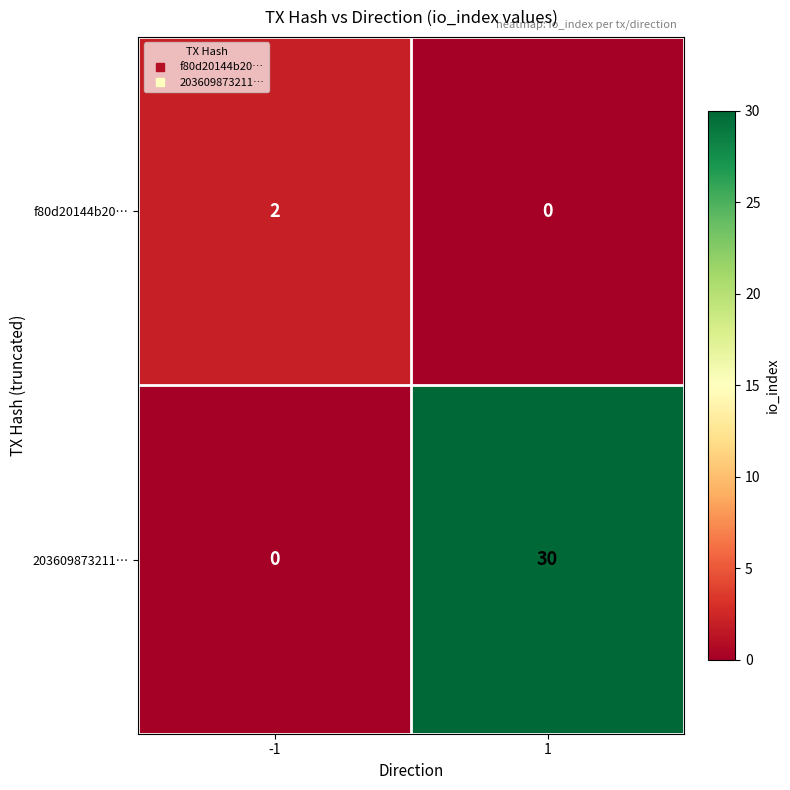

What is the difference between the maximum and minimum values in the 203609873211… series?

30